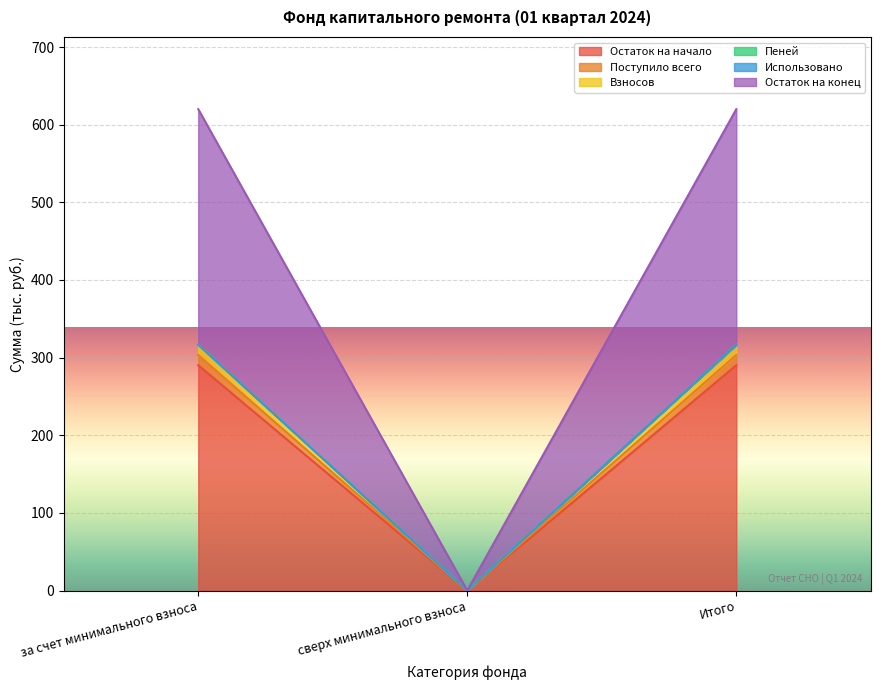

At which category is the sum across all series the highest?

за счет минимального взноса